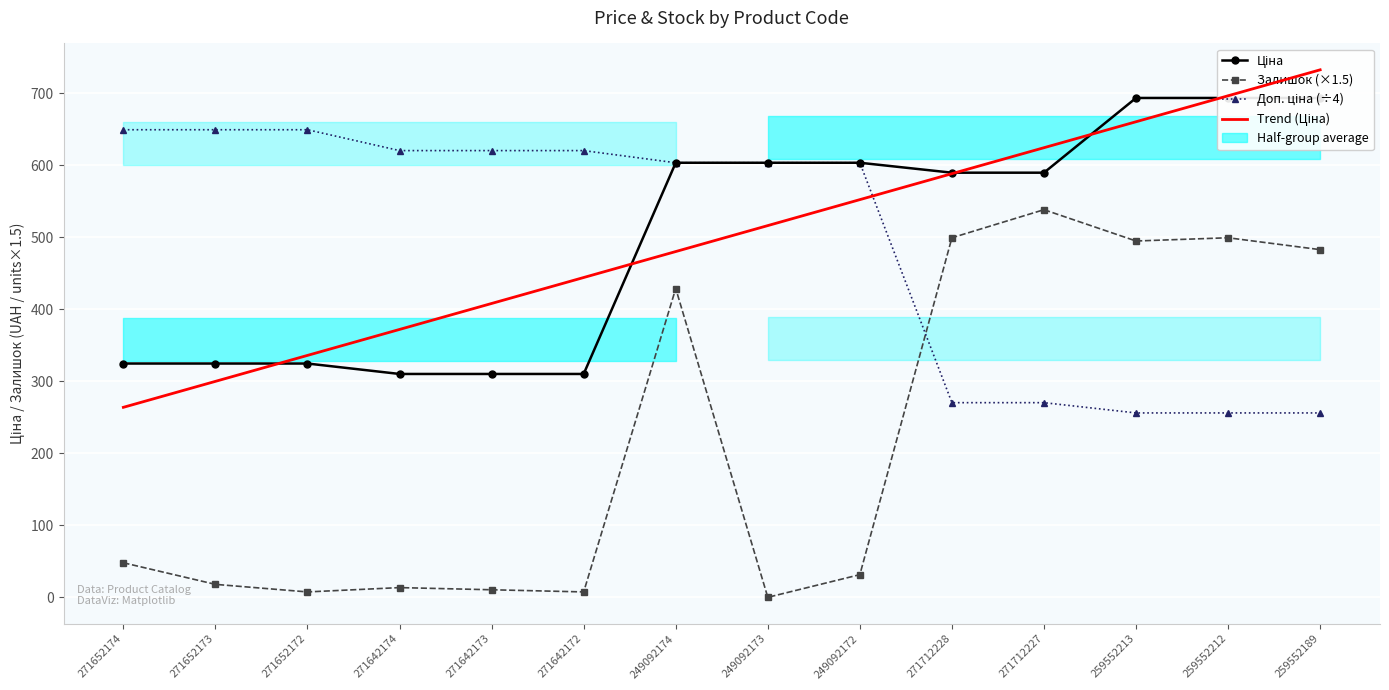

True or false: Trend (Ціна) has a value of 128.8 at 271652174.

False